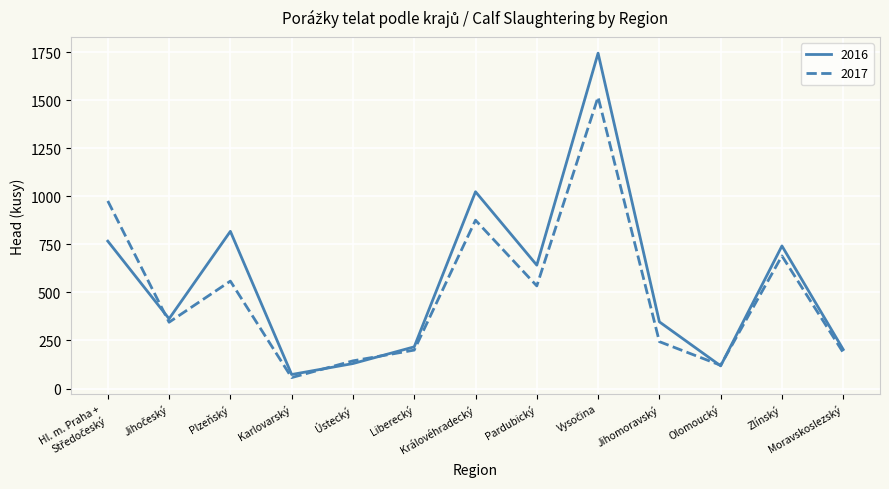

At how many categories does at least one series exceed 1514?

1